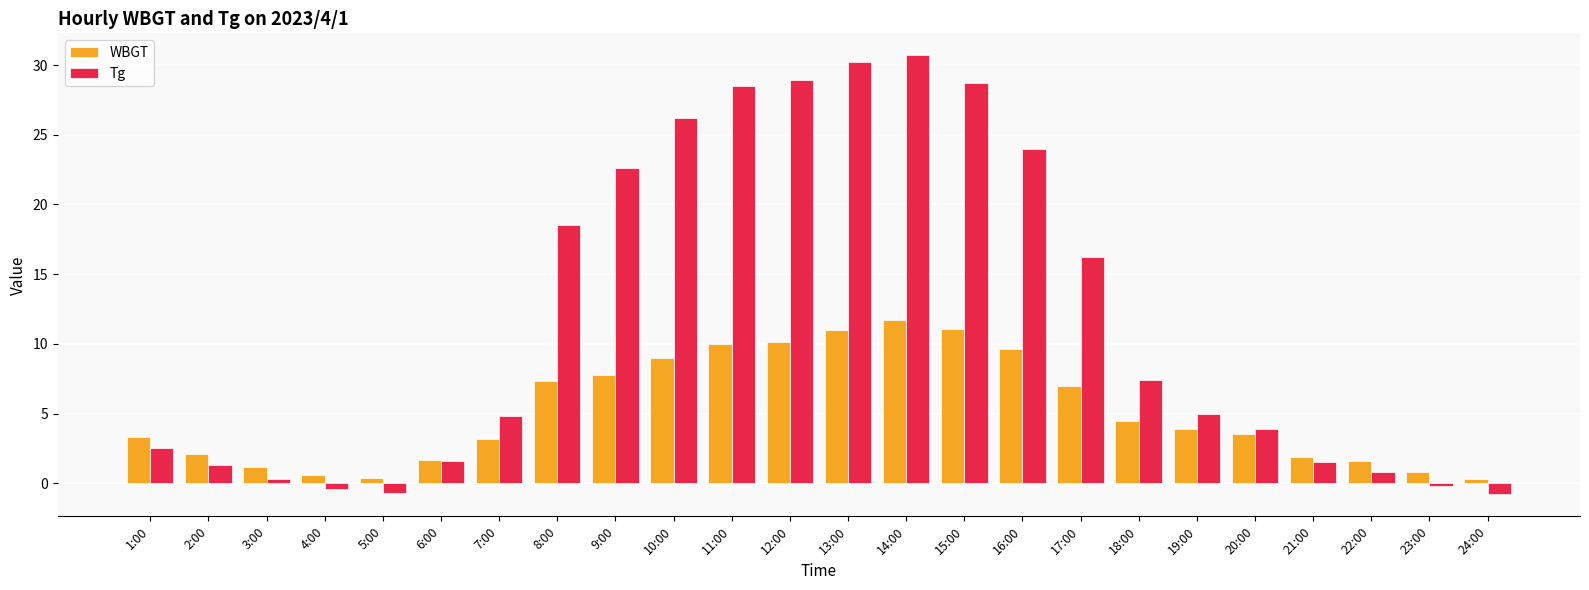

What are all the series names shown in the legend?

WBGT, Tg